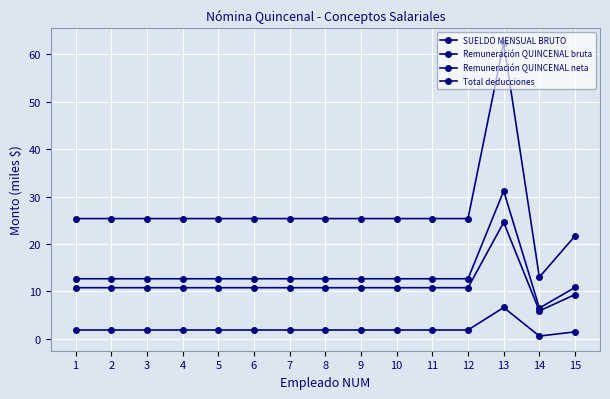

How many data points does each series have?

15